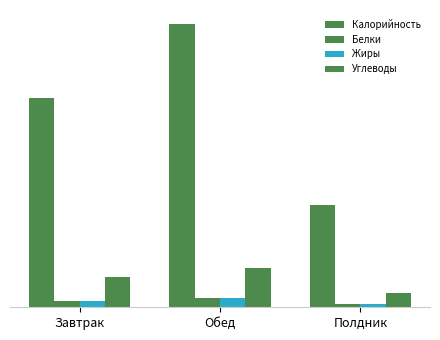

Are the bars grouped side by side (vs. stacked)?

Yes